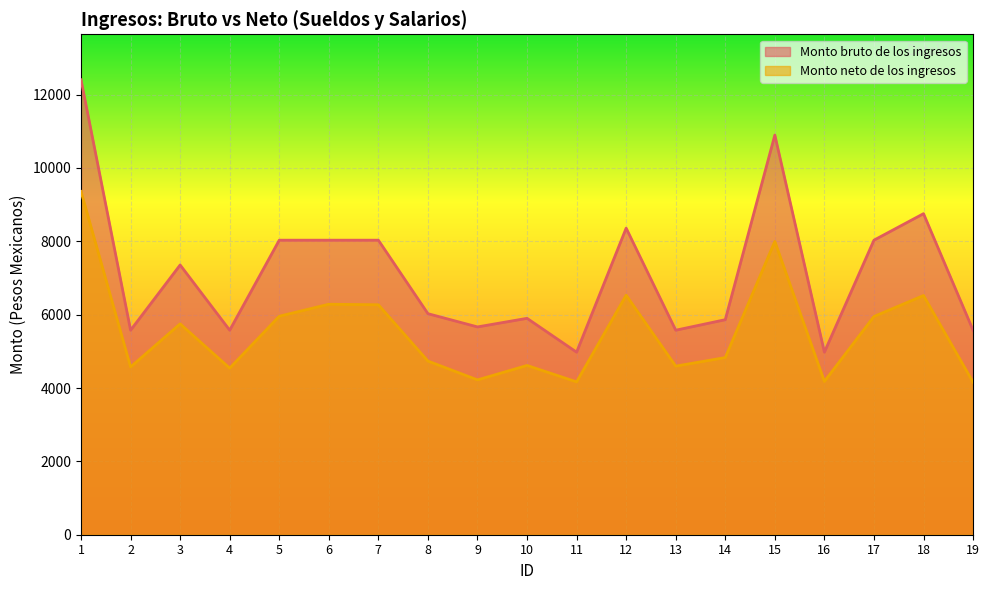

Reading left to right, what are all the values shown in this chart?

Monto bruto de los ingresos: 1=12405.5	2=5576.5	3=7355.8	4=5576.5	5=8031.9	6=8031.9	7=8031.9	8=6027.4	9=5666.5	10=5900.9	11=4977.5	12=8360.2	13=5576.5	14=5863.7	15=10898.2	16=4977.5	17=8031.9	18=8754.7	19=5576.5
Monto neto de los ingresos: 1=9359.7	2=4575.0	3=5750.2	4=4542.0	5=5958.2	6=6285.1	7=6270.1	8=4735.5	9=4221.9	10=4615.8	11=4167.8	12=6531.2	13=4597.3	14=4831.1	15=7997.6	16=4179.6	17=5951.5	18=6522.5	19=4160.1